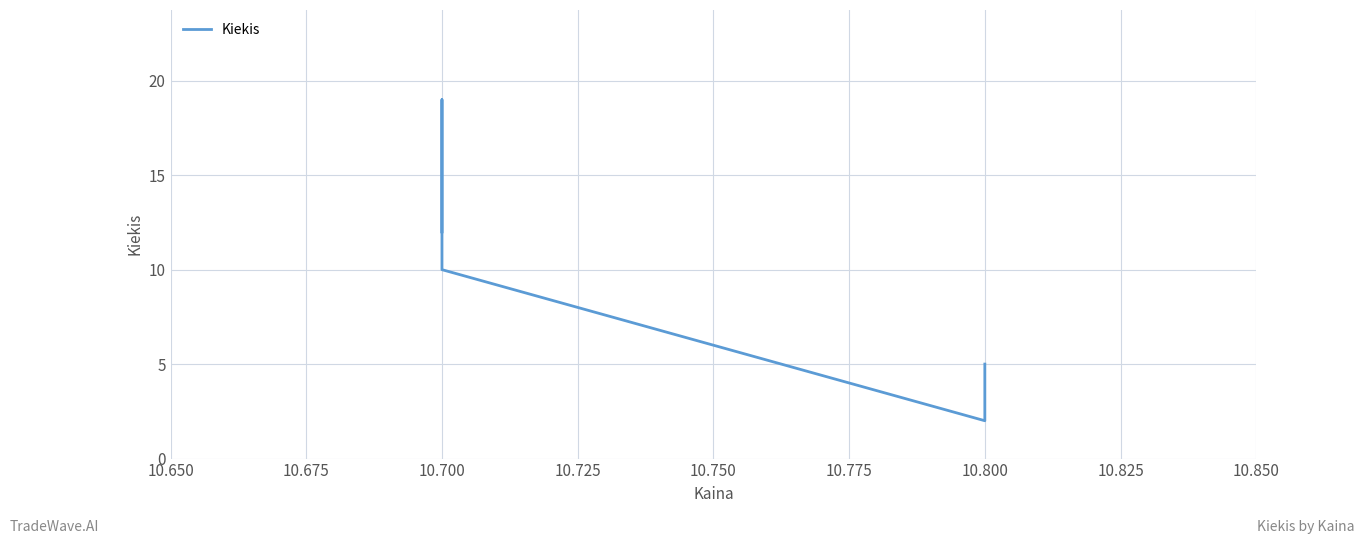

What is the value of the 4th point from the left?

2